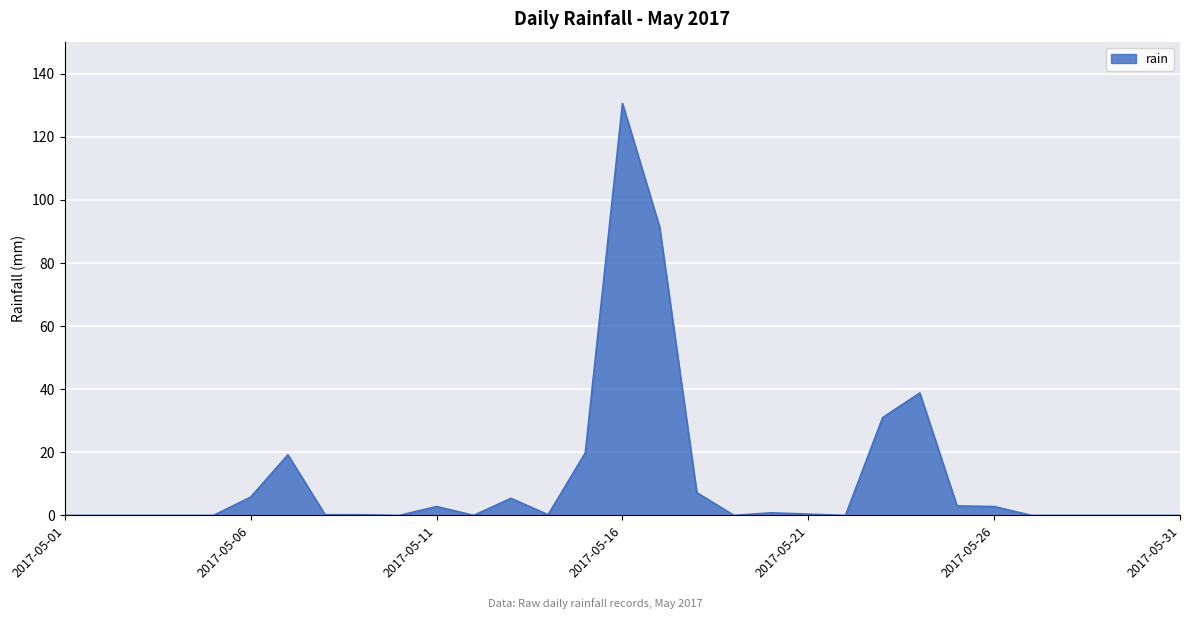

What is the maximum value shown in the chart?

130.6